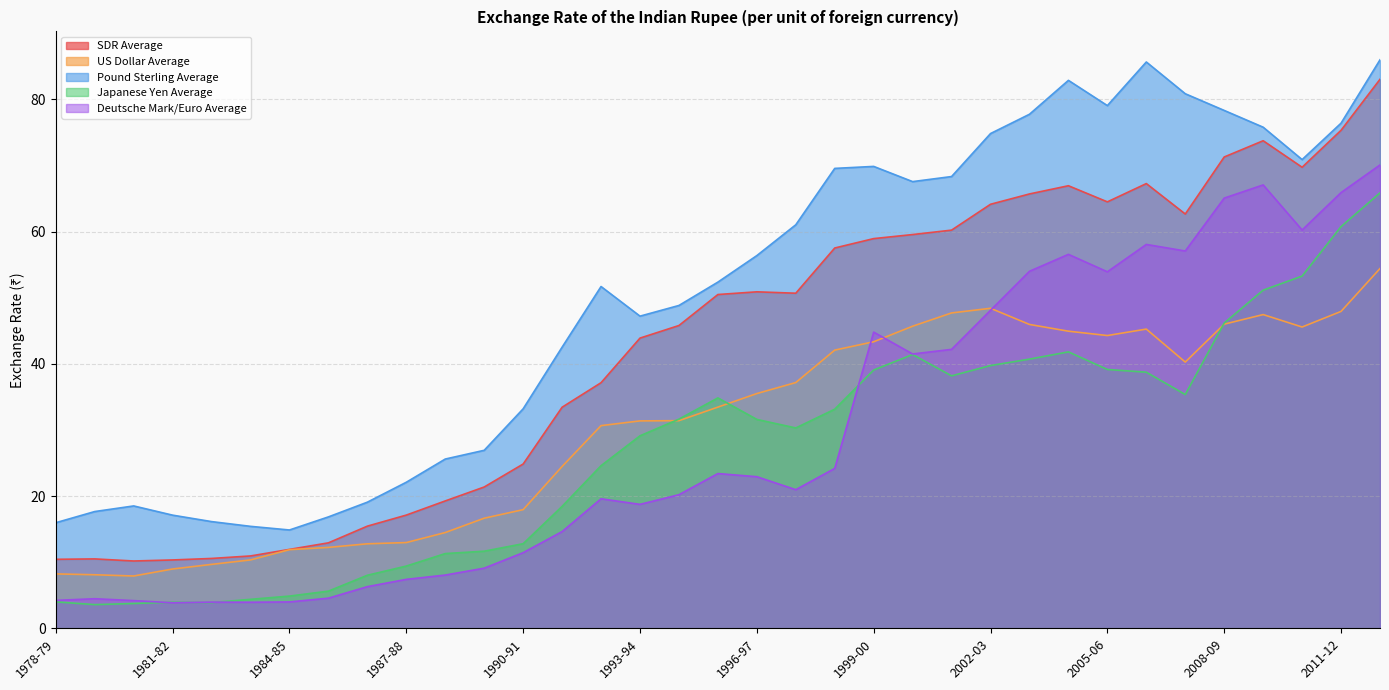

What is the difference between the SDR Average values at 2011-12 and 1993-94?

31.4